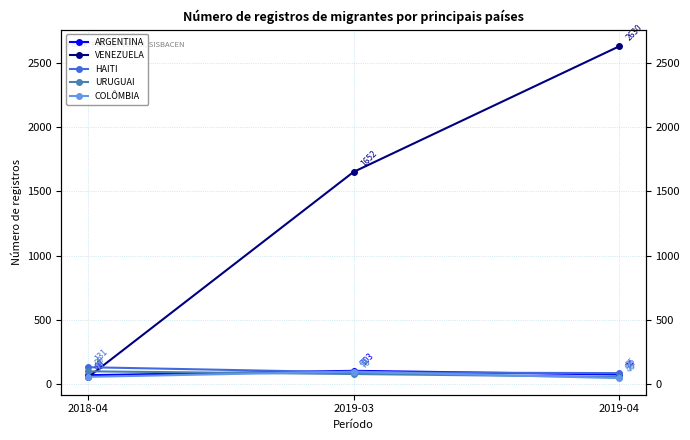

How many values in the HAITI series are below 91?

1